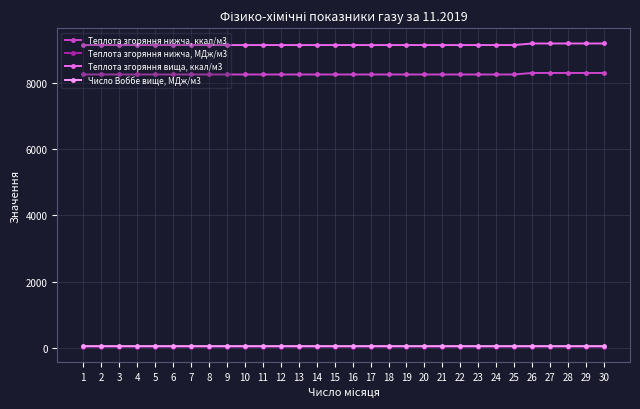

True or false: Теплота згоряння нижча, ккал/м3 and Теплота згоряння вища, ккал/м3 cross at least once.

False